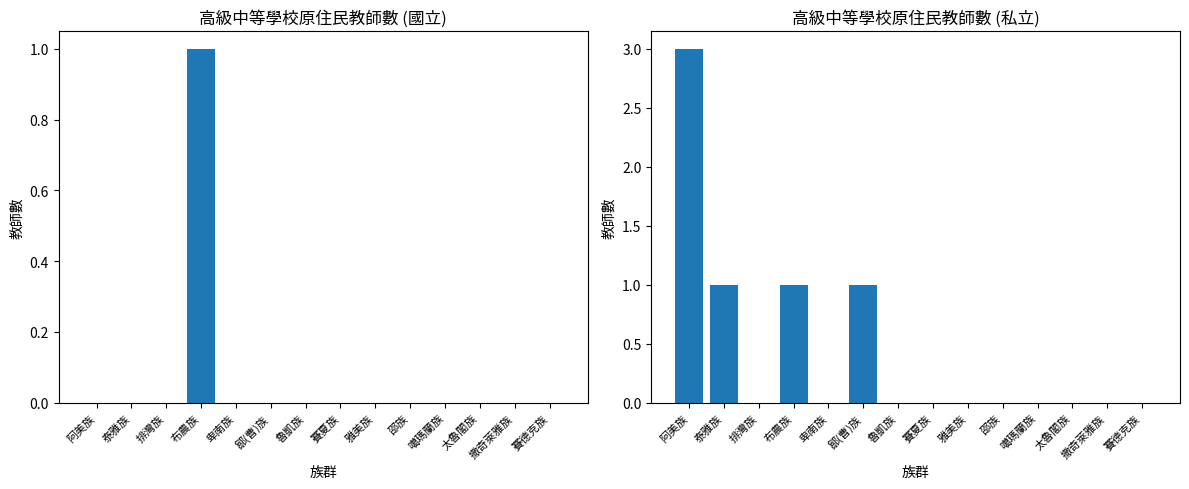

Reading right to left, what are all the values shown in this chart?

國立: 賽德克族=0	撒奇萊雅族=0	太魯閣族=0	噶瑪蘭族=0	邵族=0	雅美族=0	賽夏族=0	魯凱族=0	鄒(曹)族=0	卑南族=0	布農族=1	排灣族=0	泰雅族=0	阿美族=0
私立: 賽德克族=0	撒奇萊雅族=0	太魯閣族=0	噶瑪蘭族=0	邵族=0	雅美族=0	賽夏族=0	魯凱族=0	鄒(曹)族=1	卑南族=0	布農族=1	排灣族=0	泰雅族=1	阿美族=3